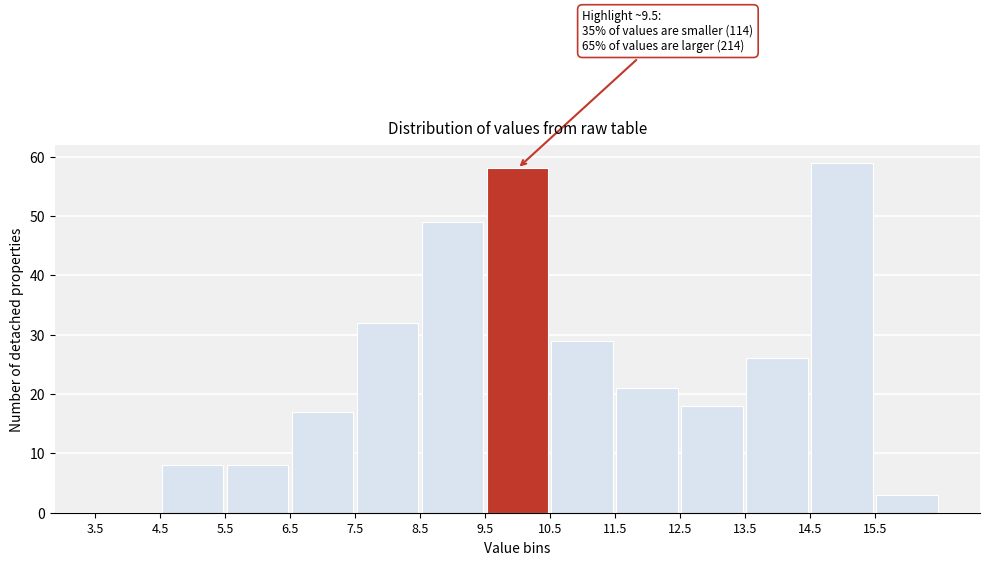

Which range on the x-axis has the tallest bar?

14.5 to 15.5